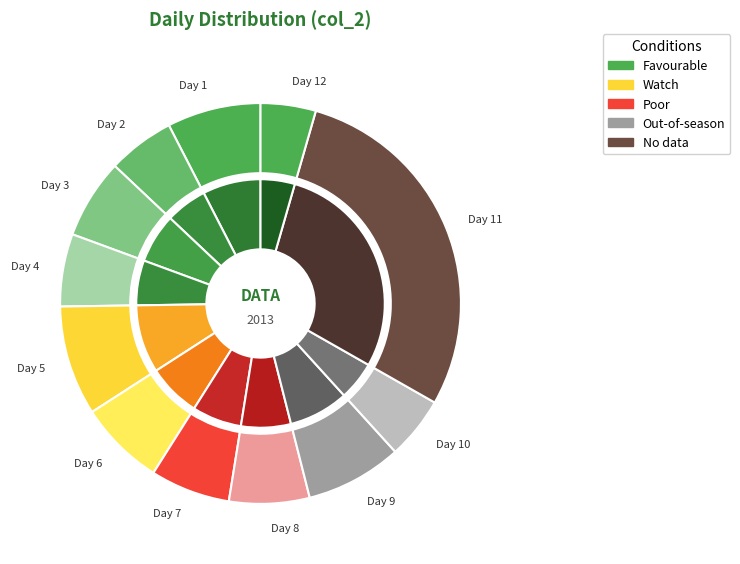

To the nearest percent, what is the average slice percentage?

8%